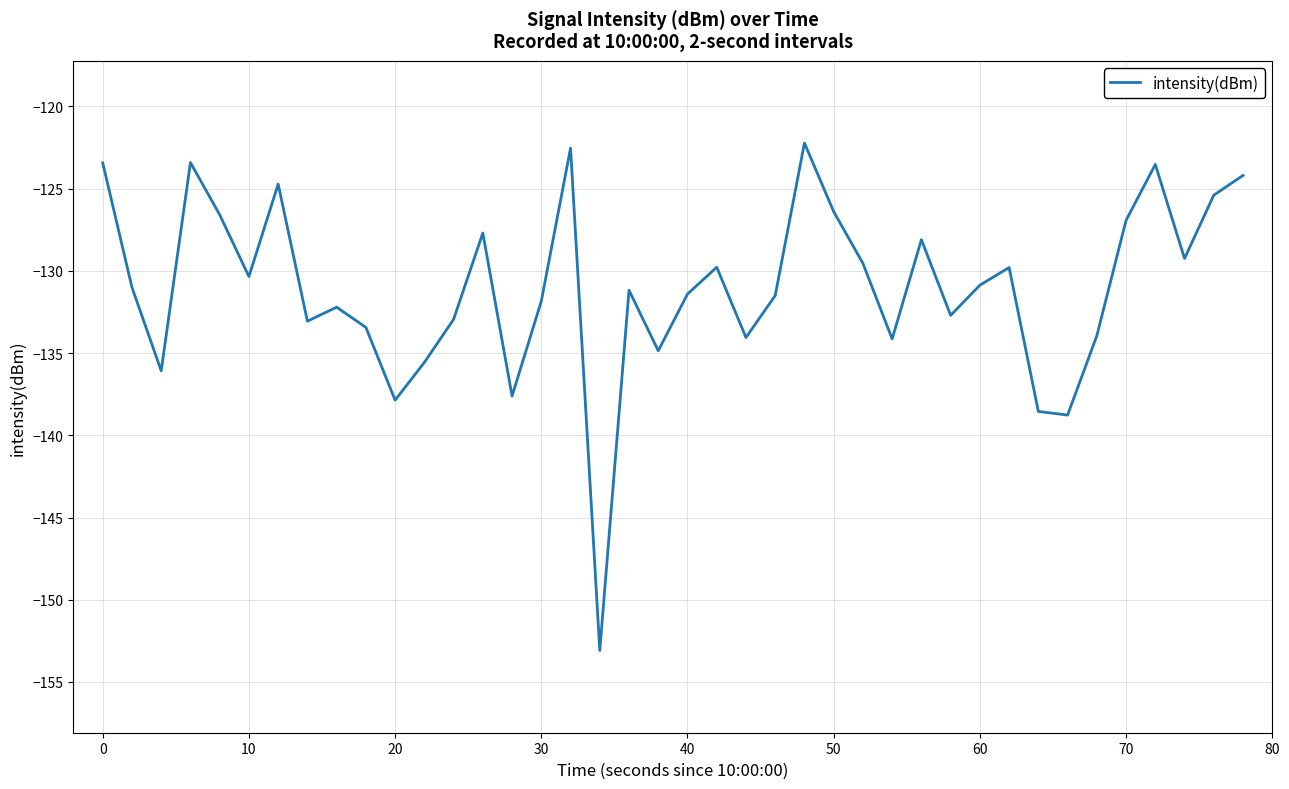

What is the minimum value shown in the chart?

-153.1